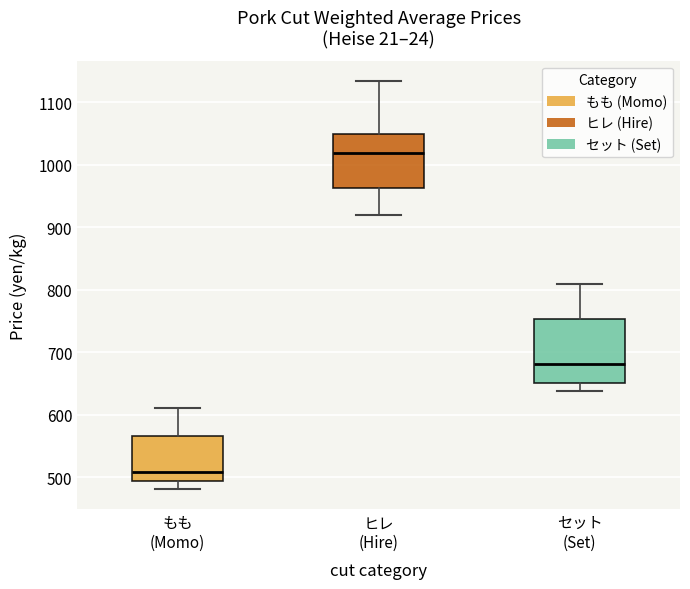

Which box has the highest median line?

ヒレ (Hire)